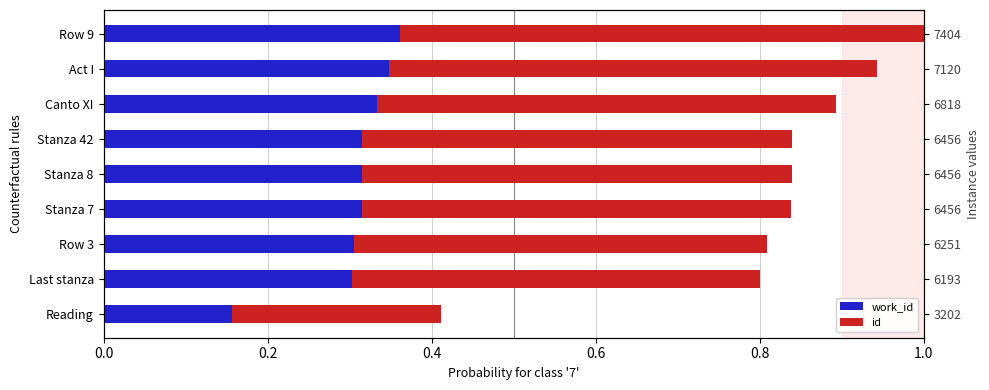

What are all the series names shown in the legend?

work_id, id